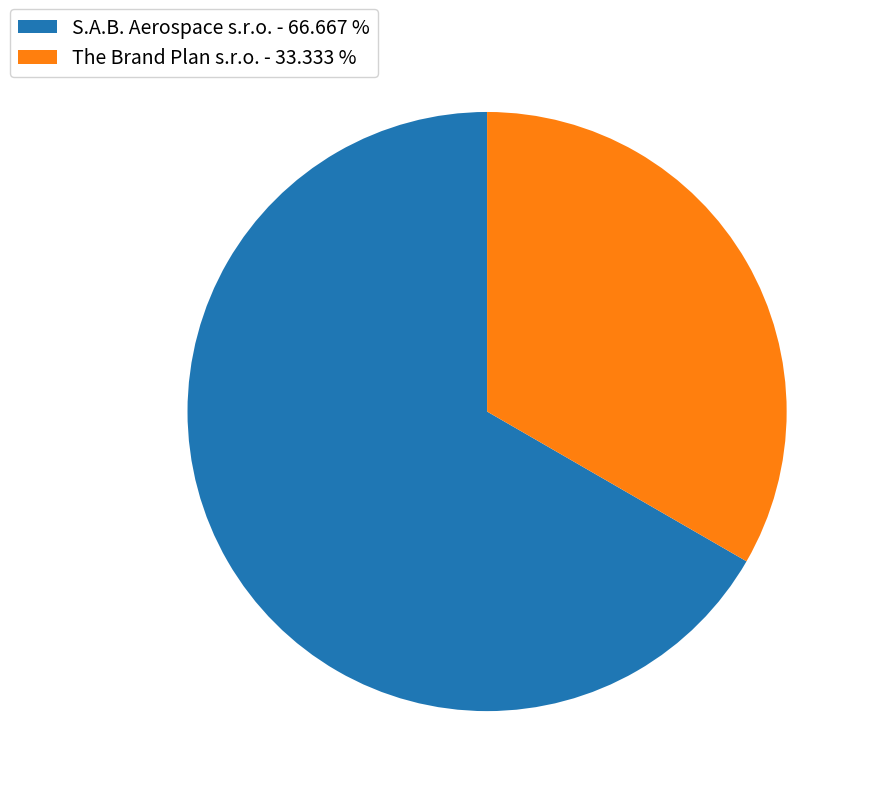

Between The Brand Plan s.r.o. - 33.333 % and S.A.B. Aerospace s.r.o. - 66.667 %, which is larger?

S.A.B. Aerospace s.r.o. - 66.667 %